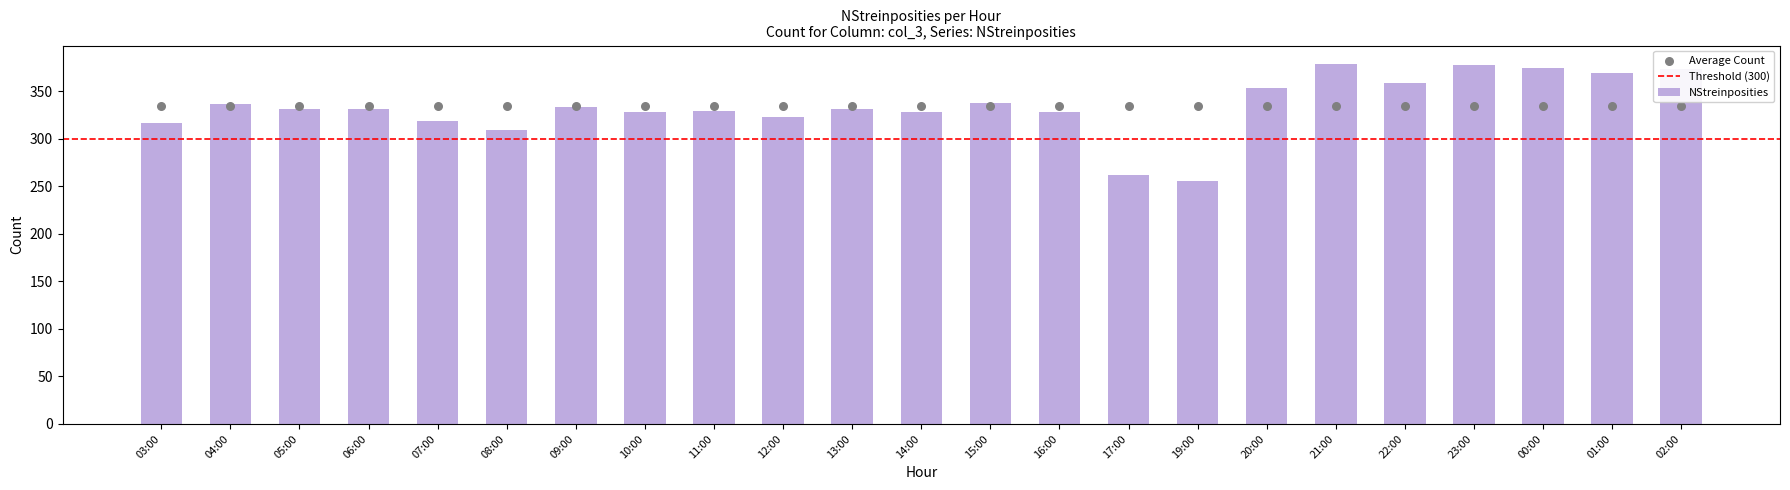

What is the change in value from 10:00 to 00:00?

+46